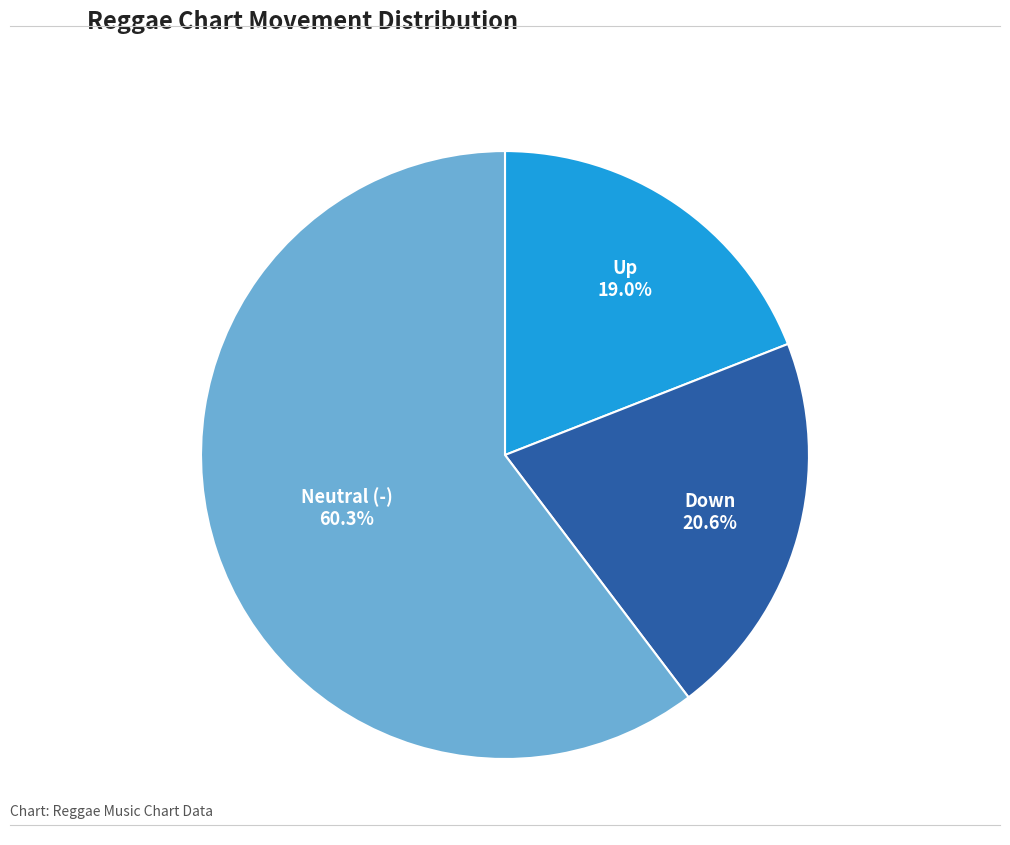

To the nearest percent, what is the difference between the largest and smallest slice percentages?

41%